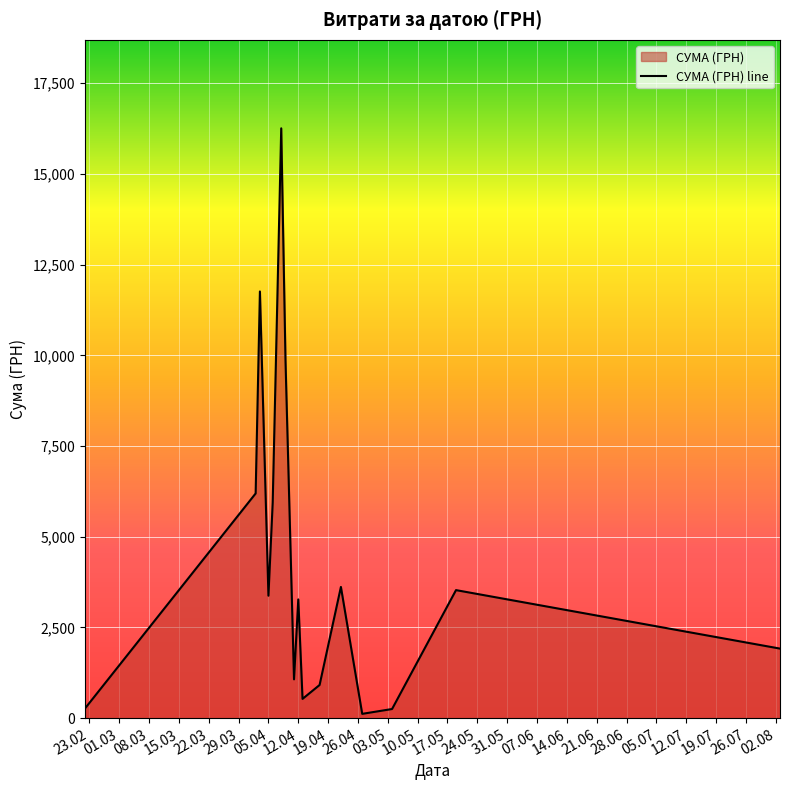

How many data points are above 3374?

8